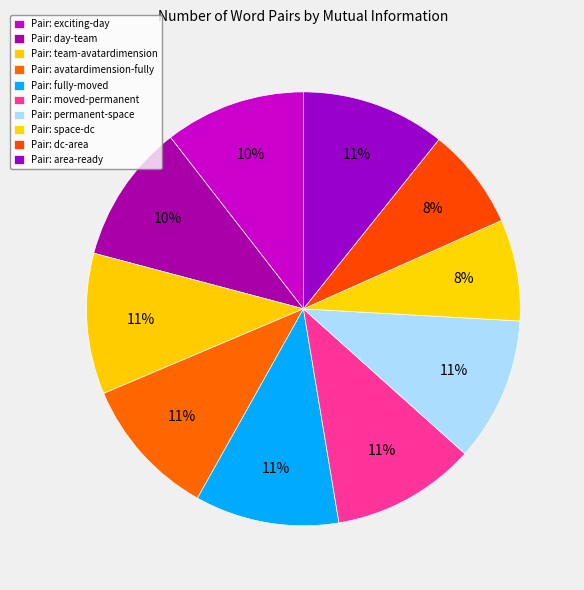

How many slices are in this pie chart?

10